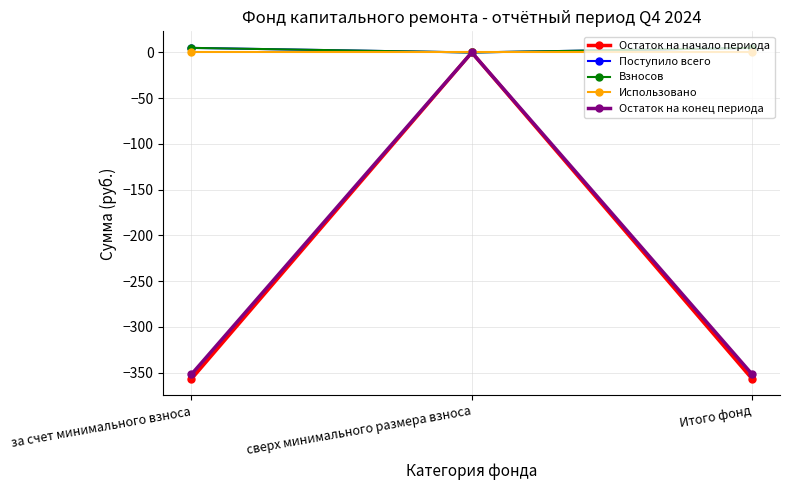

At which category does the chart reach its minimum across all series?

за счет минимального взноса